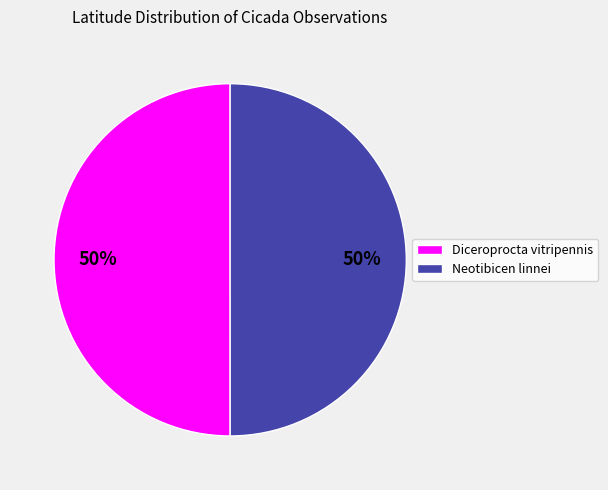

What is the ratio of the value at Neotibicen linnei to the value at Diceroprocta vitripennis?

1.0